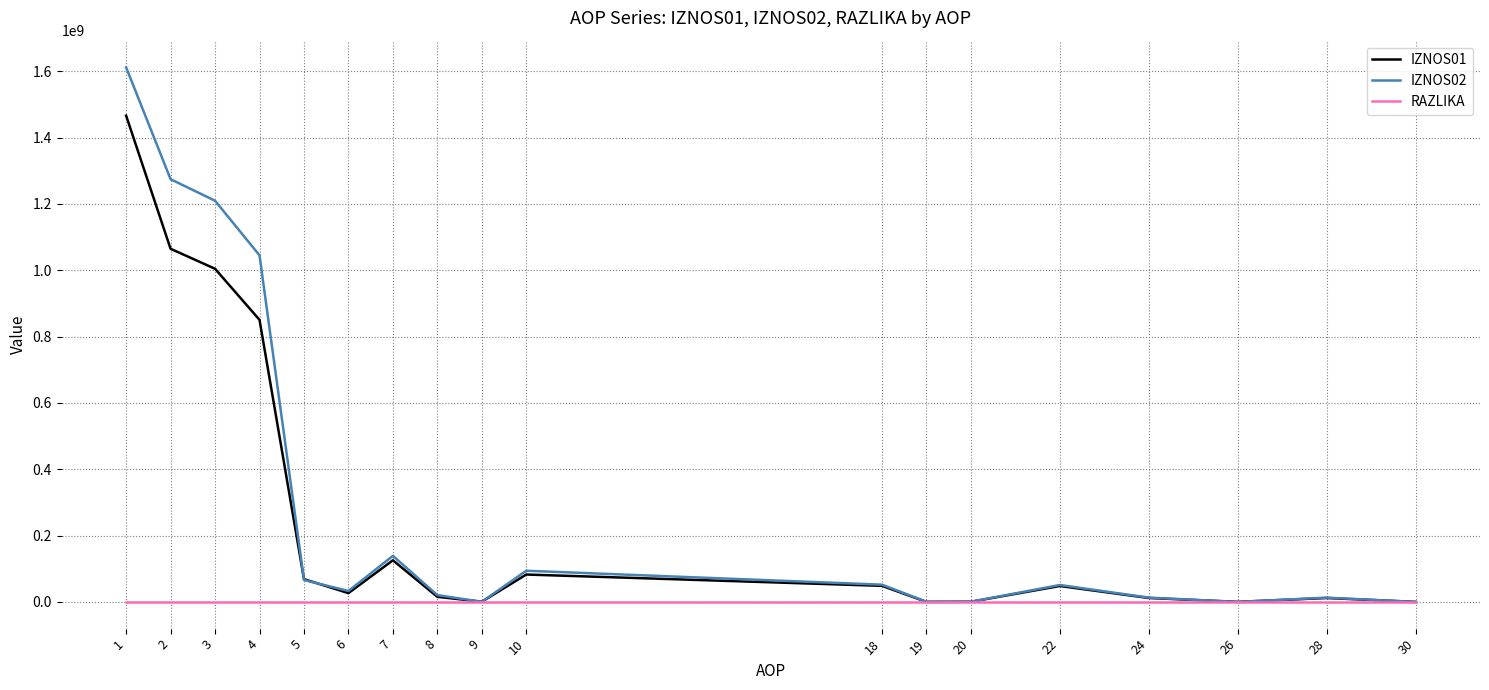

The value of IZNOS02 at 18 is 51932823.2. True or false?

True